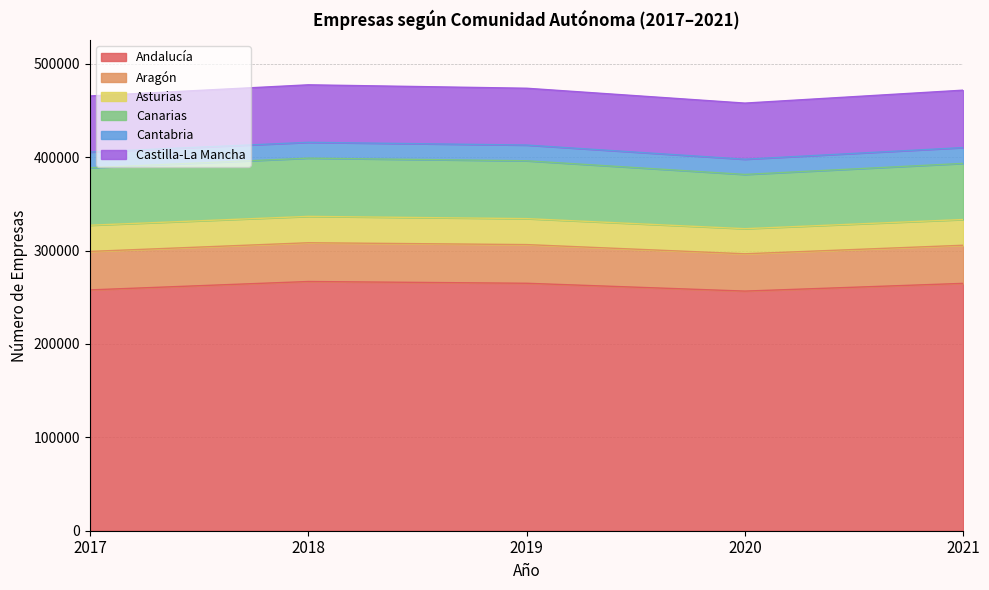

True or false: Asturias has a value of 27808 at 2019.

True